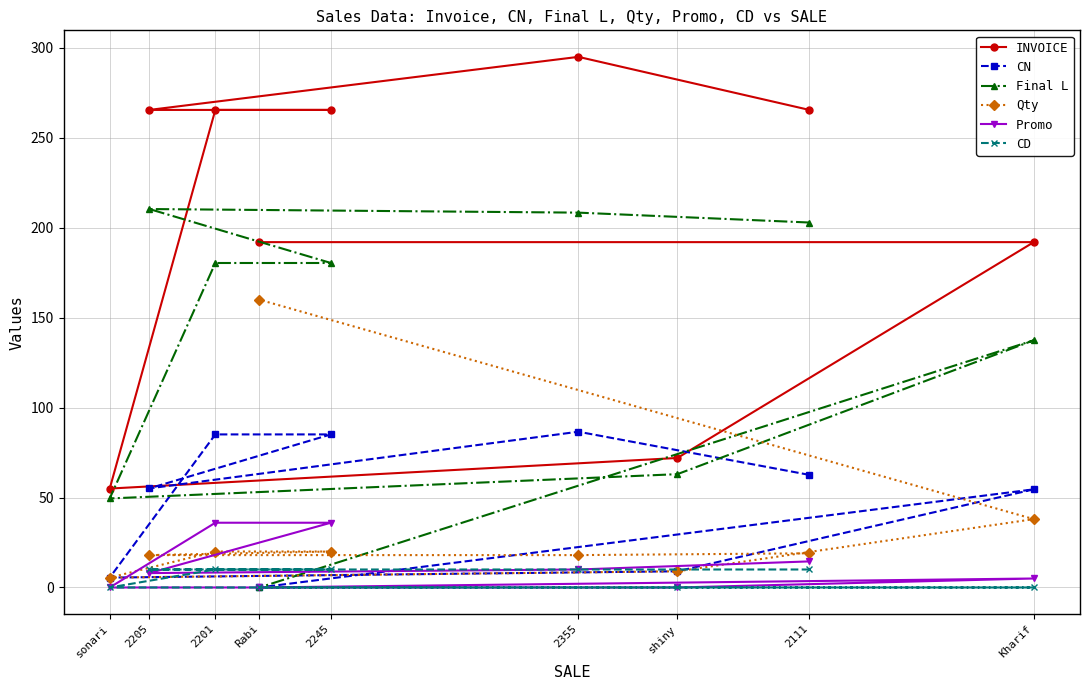

Count the CD values in the range 0 to 10.

9